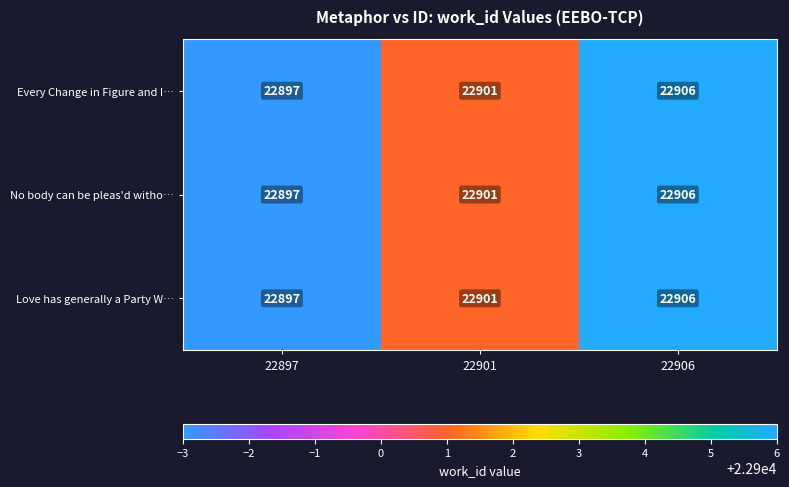

Is it true that No body can be pleas'd witho… equals 22897 at 22897?

True